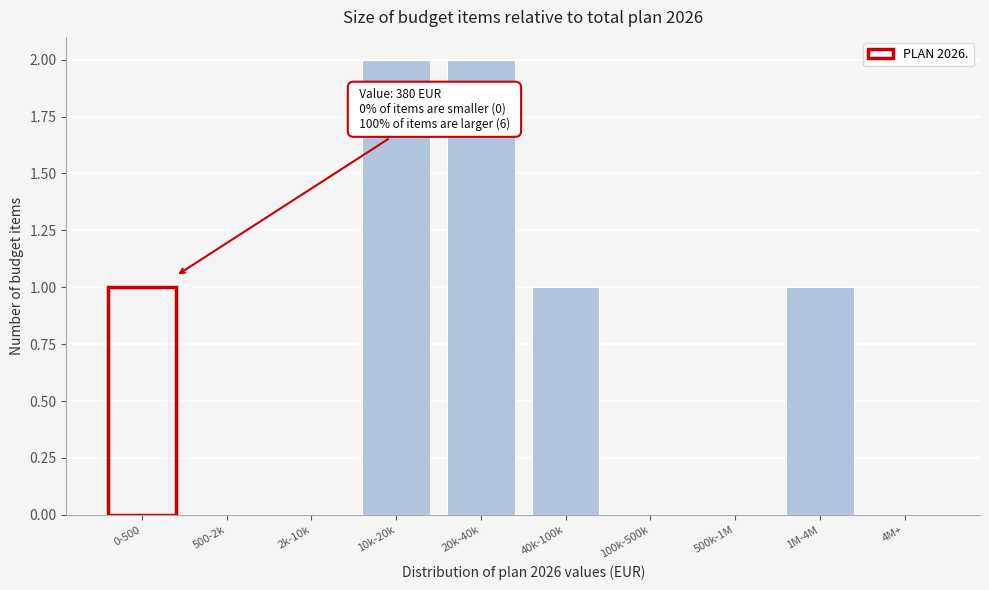

Reading left to right, transcribe all the data shown in this chart.

0-500=1	500-2k=0	2k-10k=0	10k-20k=2	20k-40k=2	40k-100k=1	100k-500k=0	500k-1M=0	1M-4M=1	4M+=0